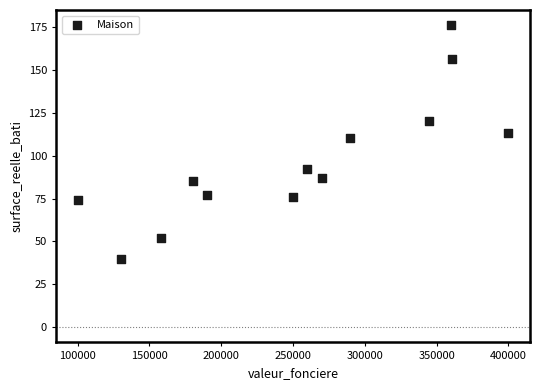

What is the range of X values (max minus min)?

300000